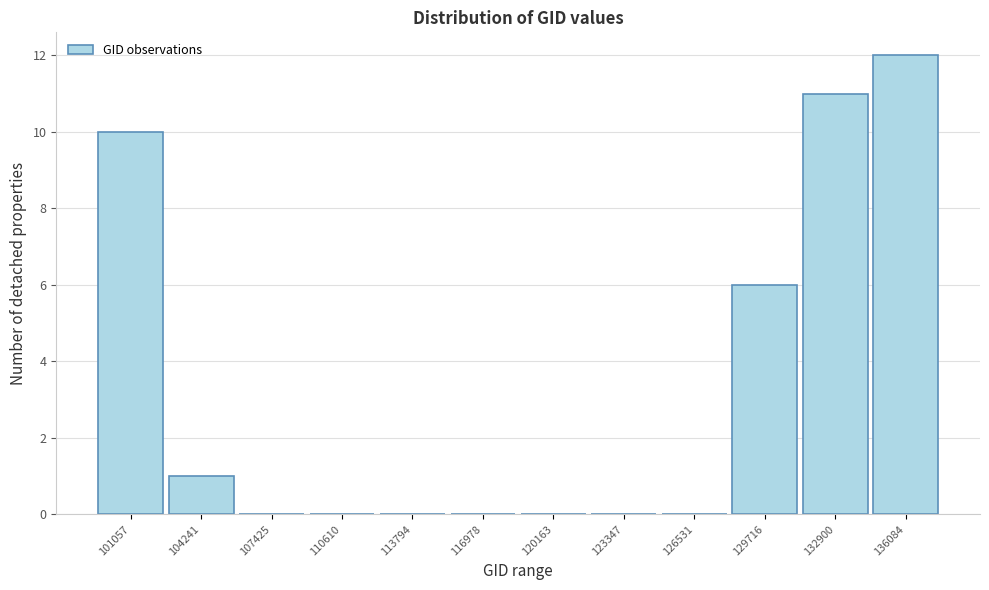

Reading right to left, transcribe all the data shown in this chart.

136084=12	132900=11	129716=6	126531=0	123347=0	120163=0	116978=0	113794=0	110610=0	107425=0	104241=1	101057=10